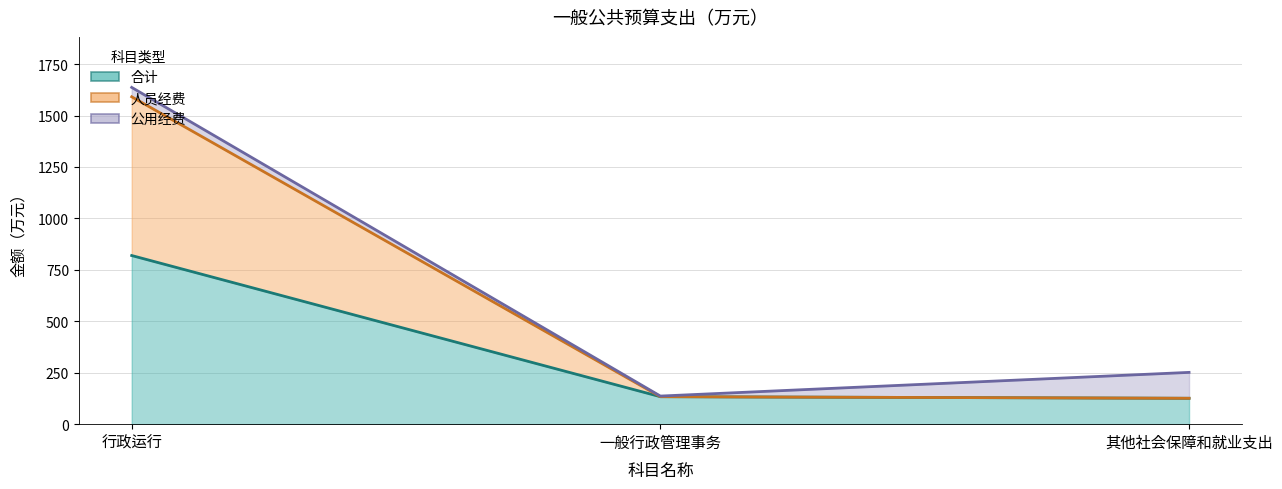

Which series changed the most between 行政运行 and 其他社会保障和就业支出?

人员经费